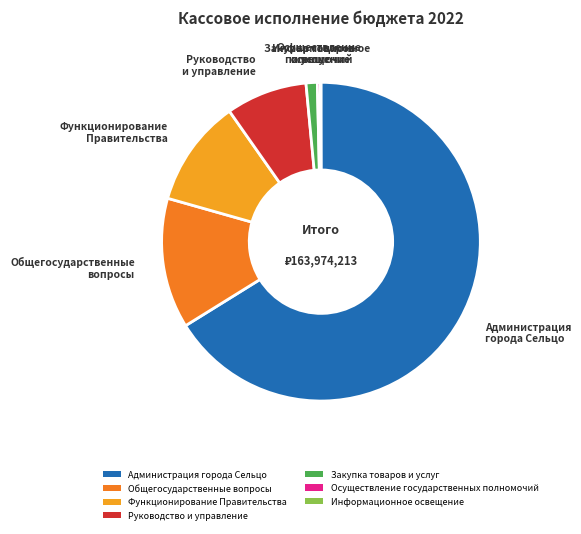

Approximately how many times larger is the value at Руководство и управление compared to Закупка товаров и услуг?

7.2